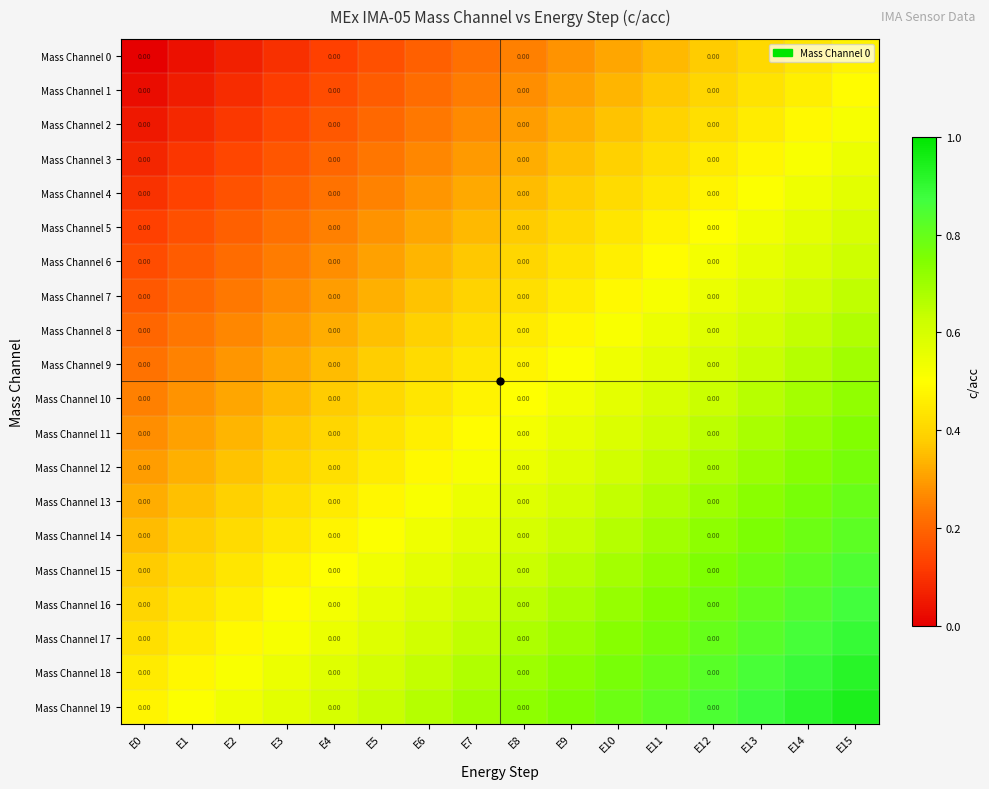

List the series in order of their peak value, highest first.

Mass Channel 19, Mass Channel 18, Mass Channel 17, Mass Channel 16, Mass Channel 15, Mass Channel 14, Mass Channel 13, Mass Channel 12, Mass Channel 11, Mass Channel 10, Mass Channel 9, Mass Channel 8, Mass Channel 7, Mass Channel 6, Mass Channel 5, Mass Channel 4, Mass Channel 3, Mass Channel 2, Mass Channel 1, Mass Channel 0